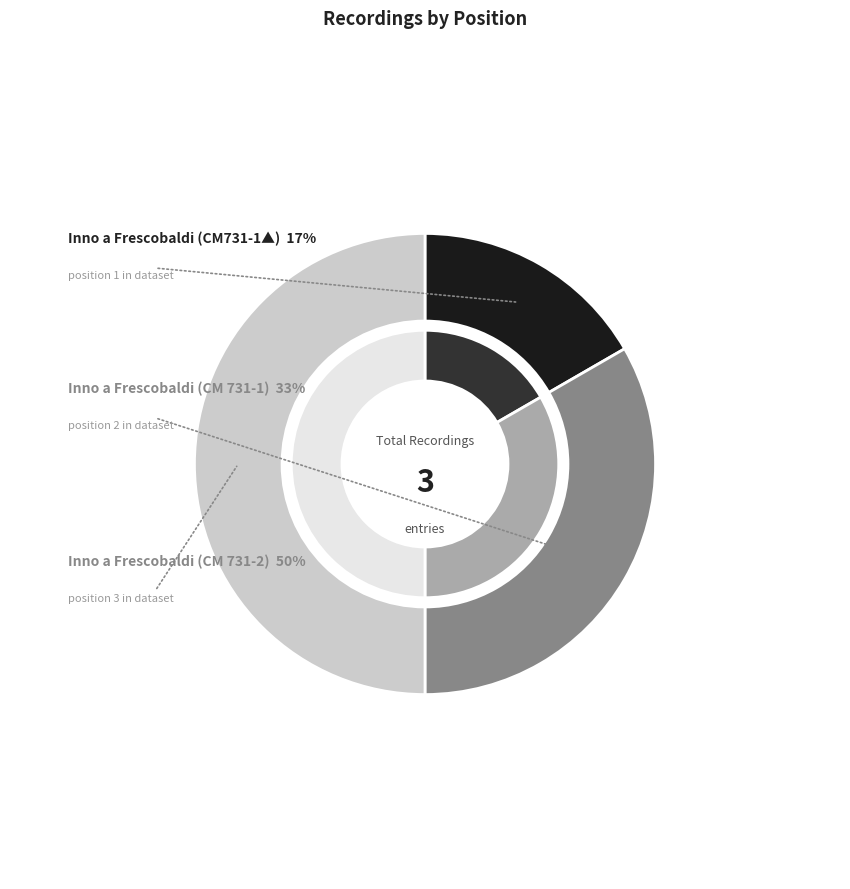

To the nearest percent, what is the average slice percentage?

33%